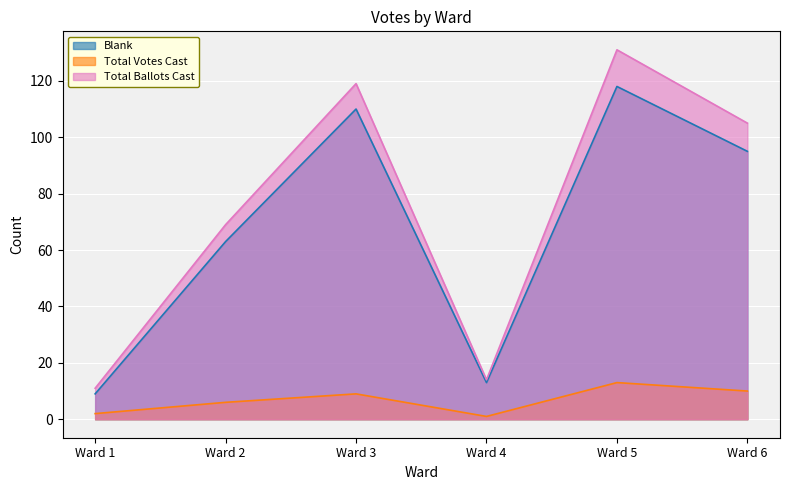

True or false: Total Votes Cast and Blank intersect in this chart.

False